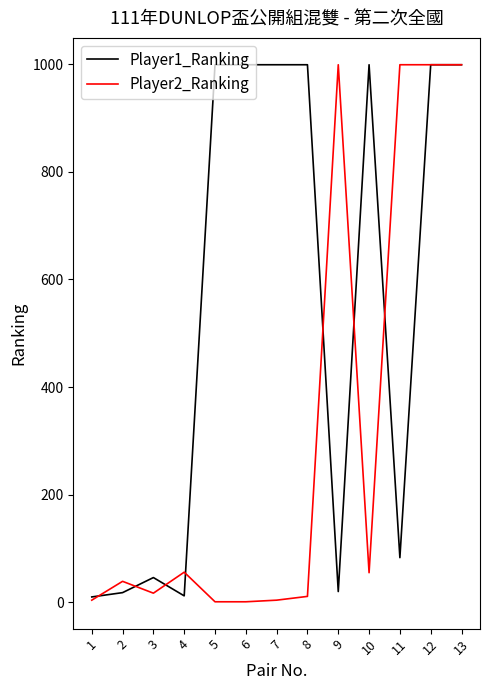

List the series in order of their overall mean, highest first.

Player1_Ranking, Player2_Ranking